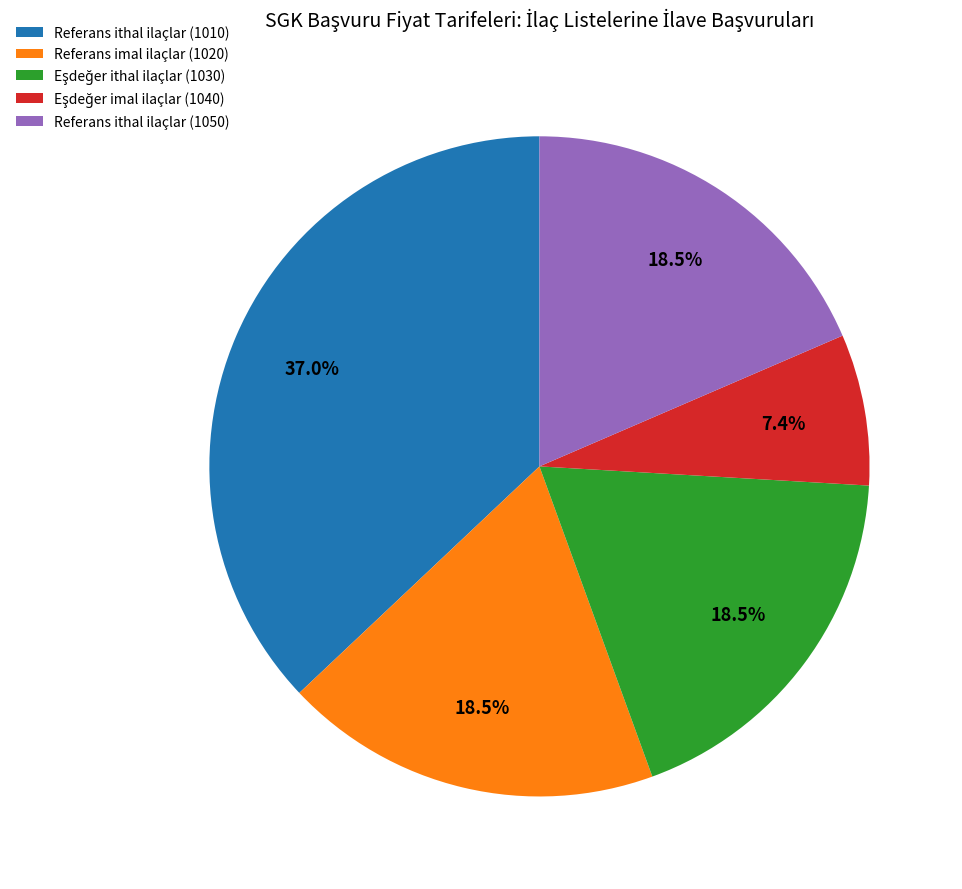

Is there any slice that represents more than half of the pie?

No